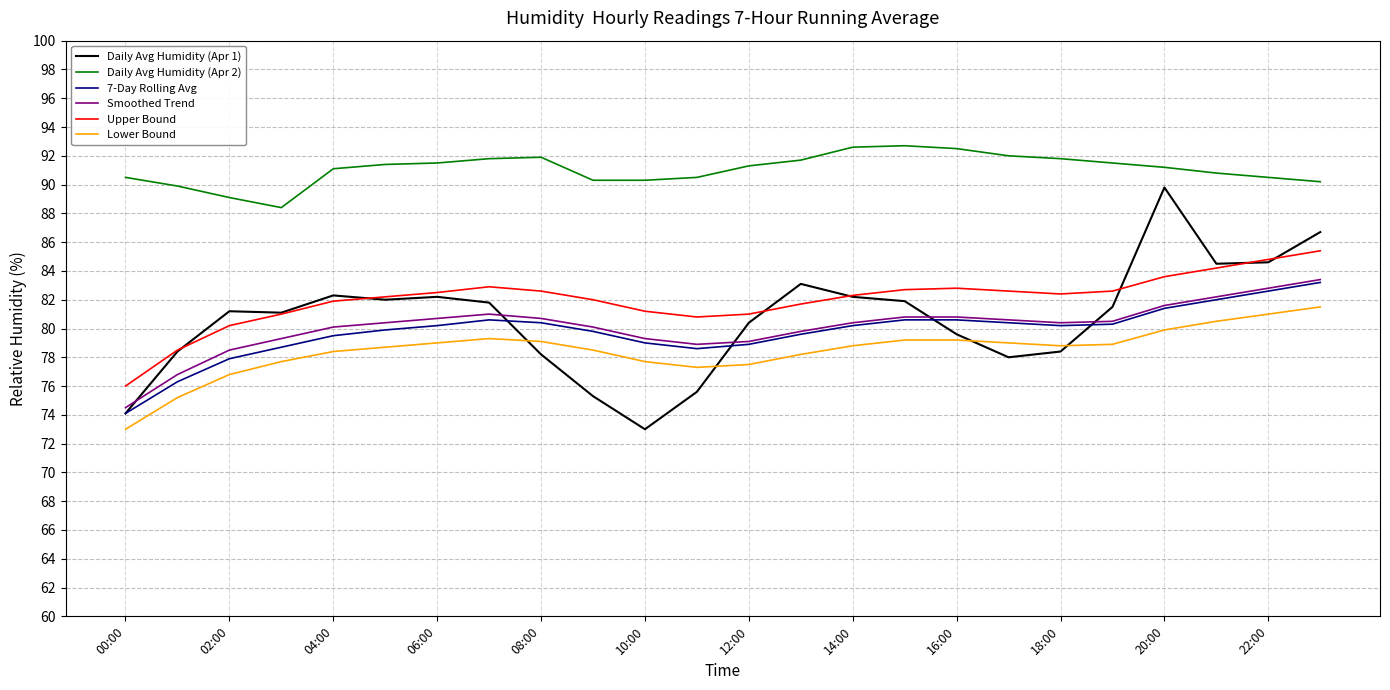

What is the highest value of the Daily Avg Humidity (Apr 2) series?

92.7